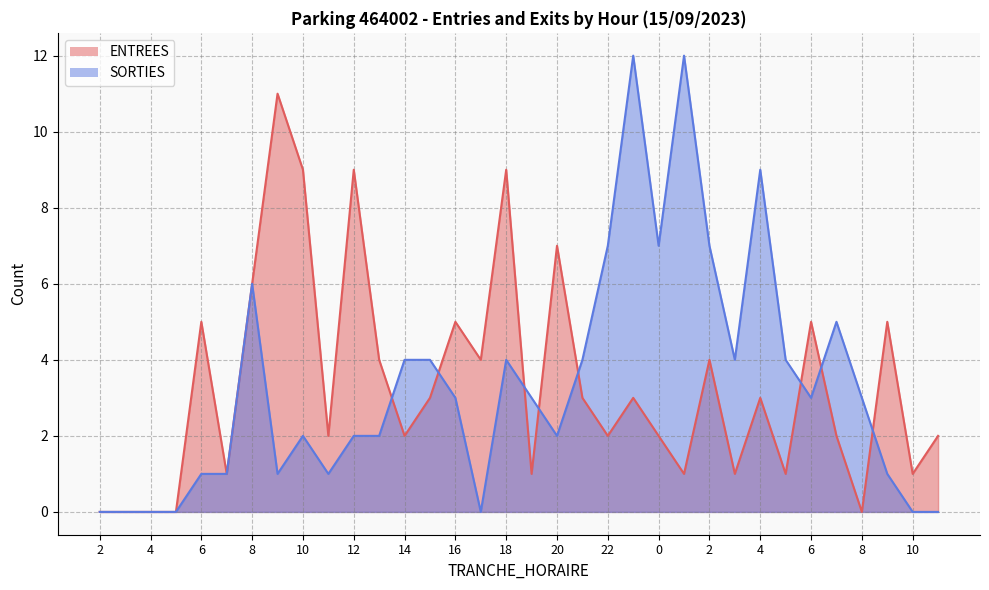

True or false: SORTIES has more than 1 points higher than both neighbors.

True